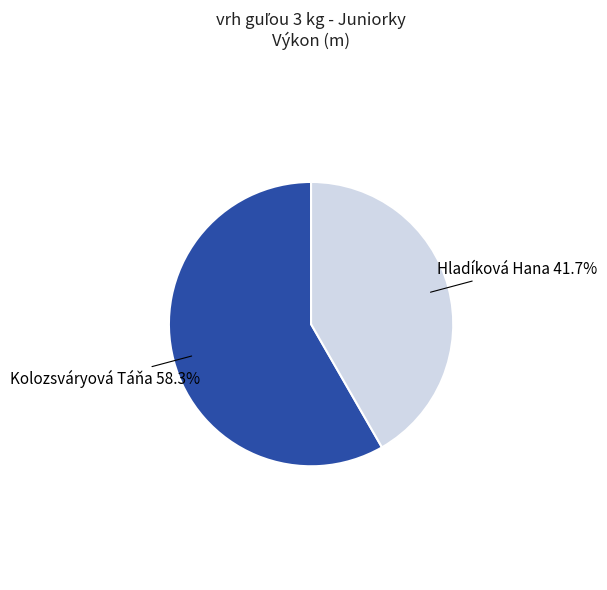

How many slices are in this pie chart?

2